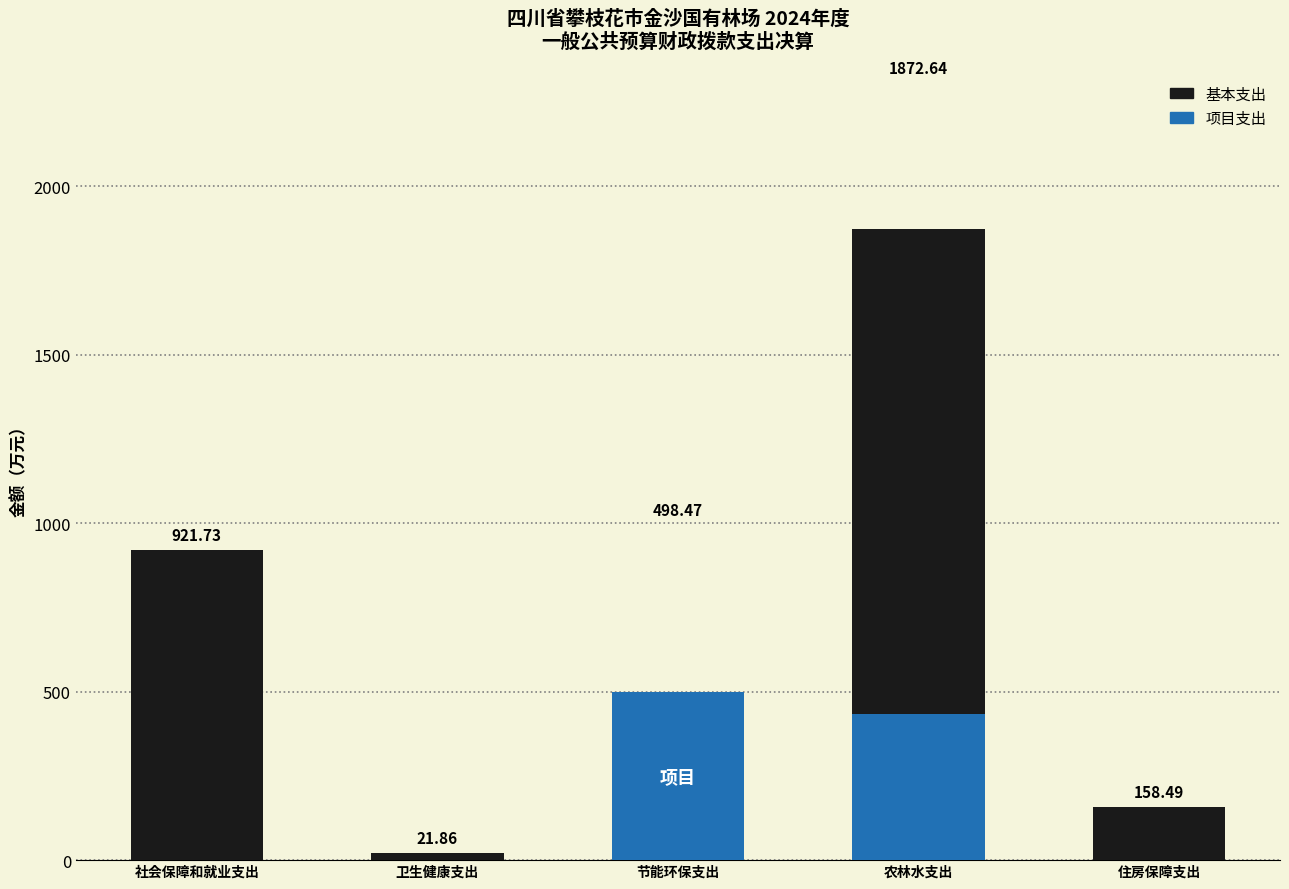

Between 农林水支出 and 节能环保支出, which is larger?

农林水支出